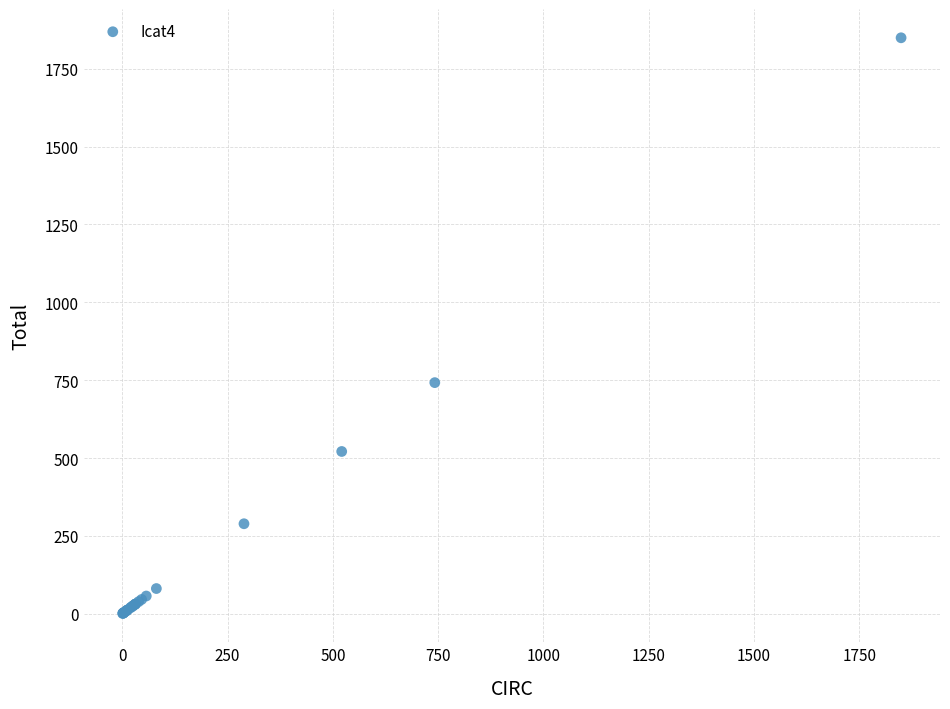

What Y value in the scatter plot is closest to 925?

742